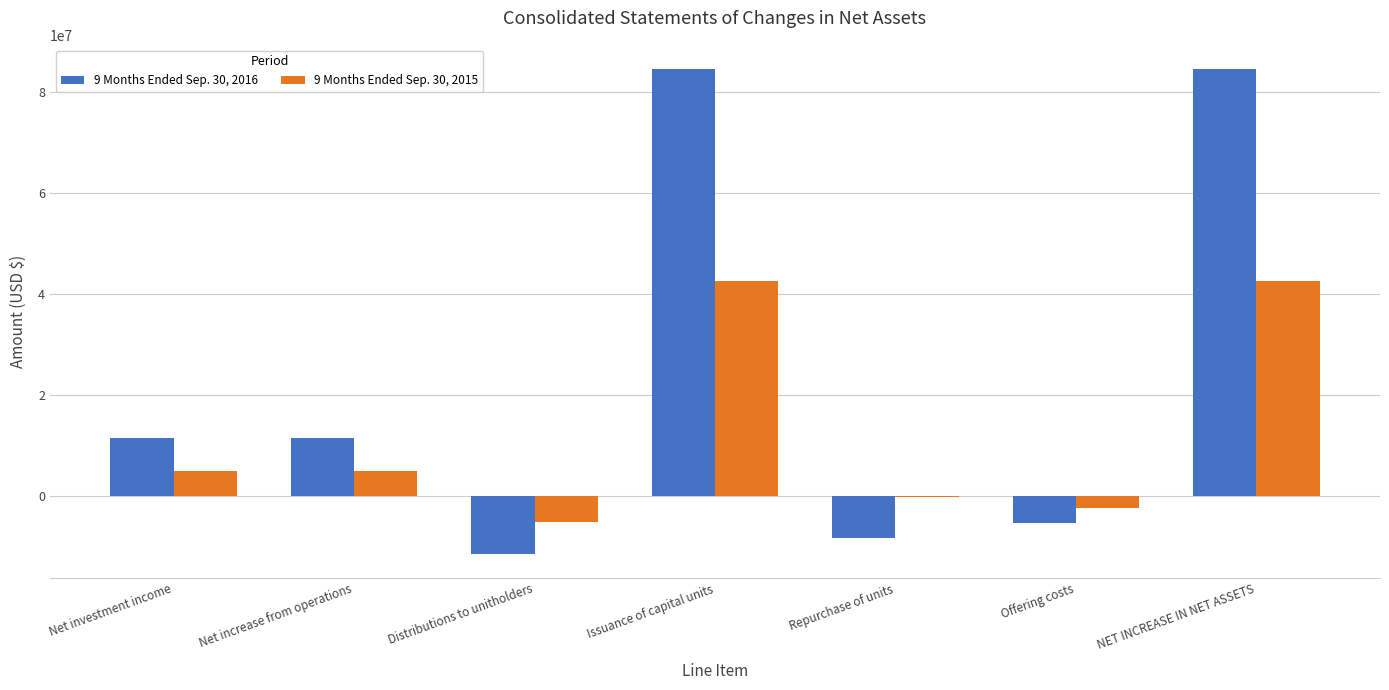

What is the total value across all series at Net increase from operations?

16459474